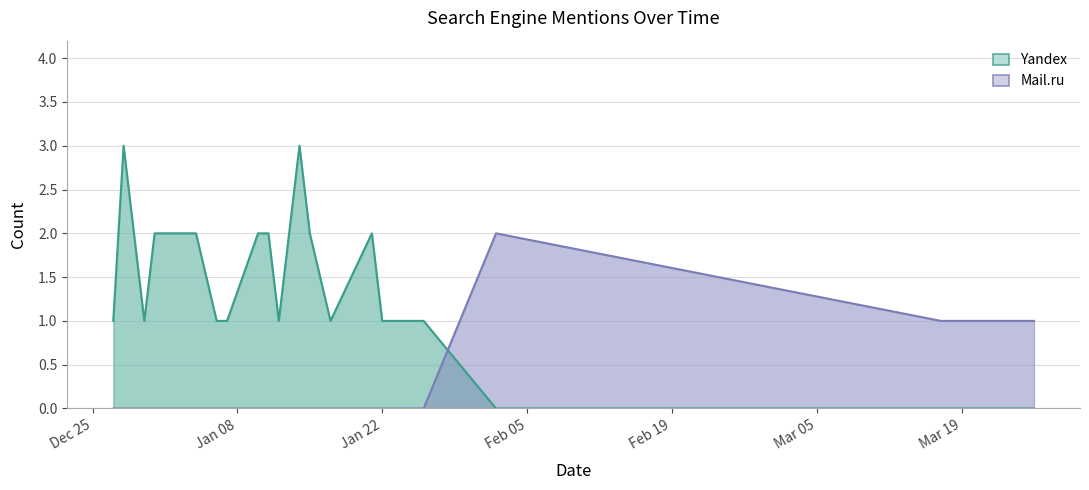

List the series in order of their overall mean, highest first.

Yandex, Mail.ru